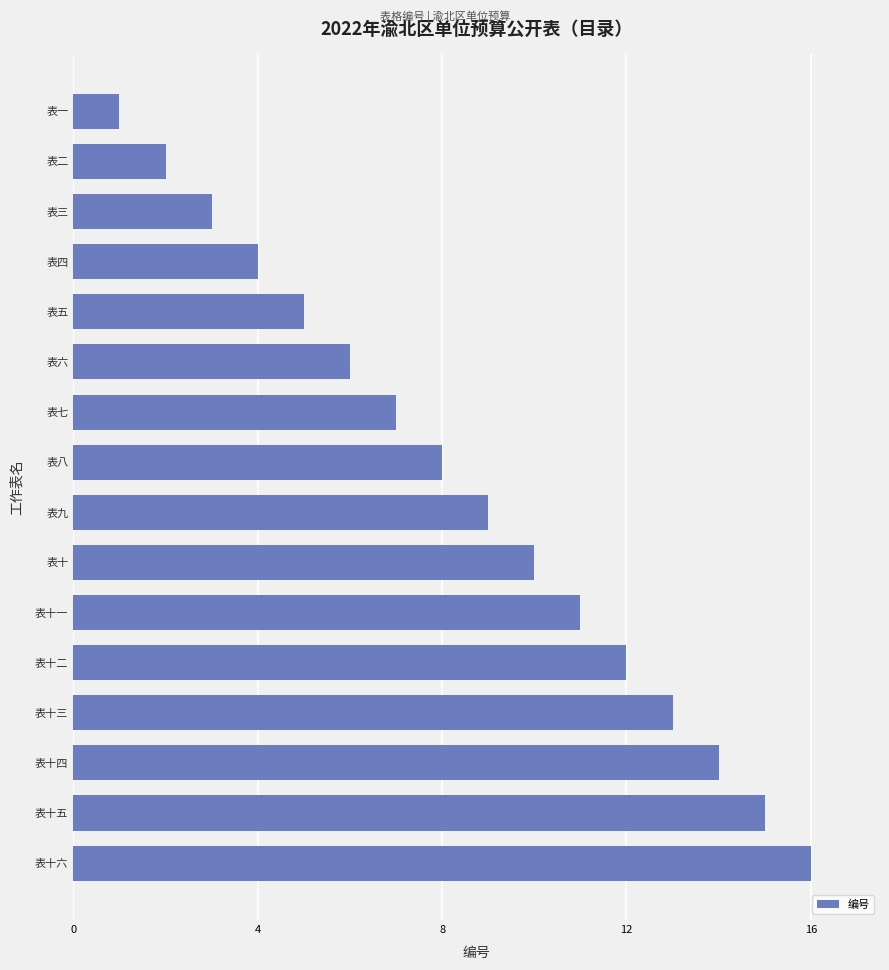

What is the label of the 12th bar from the top?

表十二